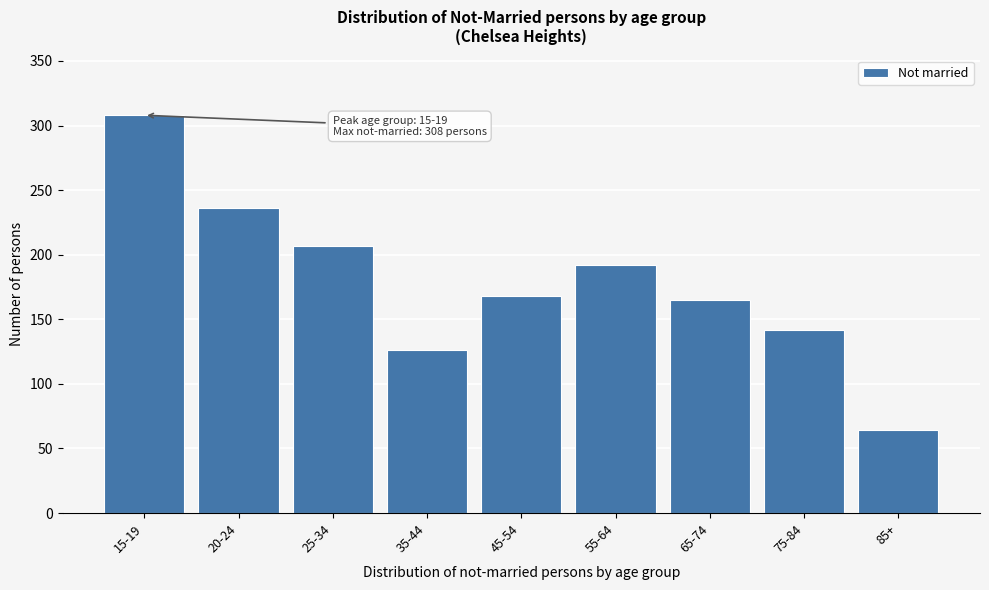

Reading left to right, list all the values displayed in this chart.

15-19=308	20-24=236	25-34=207	35-44=126	45-54=168	55-64=192	65-74=165	75-84=142	85+=64